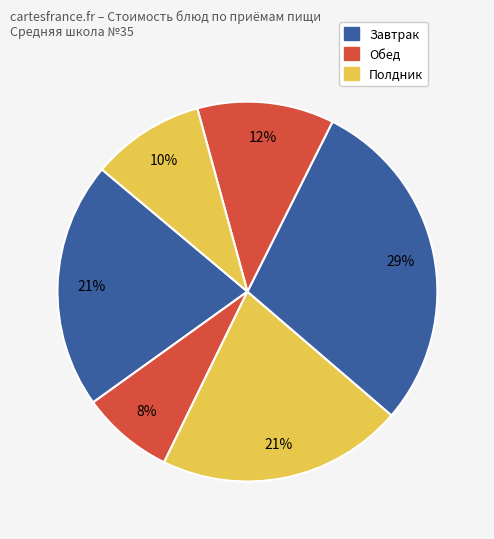

Count the number of slices in the pie.

6